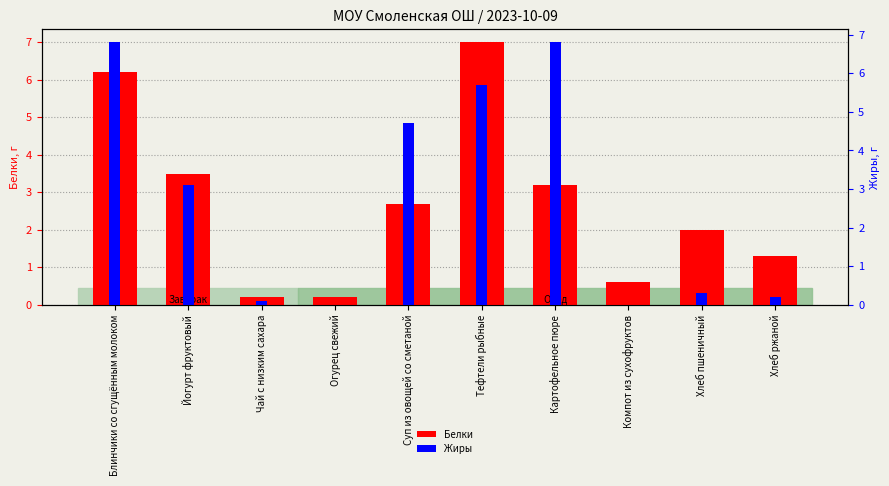

Where is Жиры nearest to the value 3?

Йогурт фруктовый